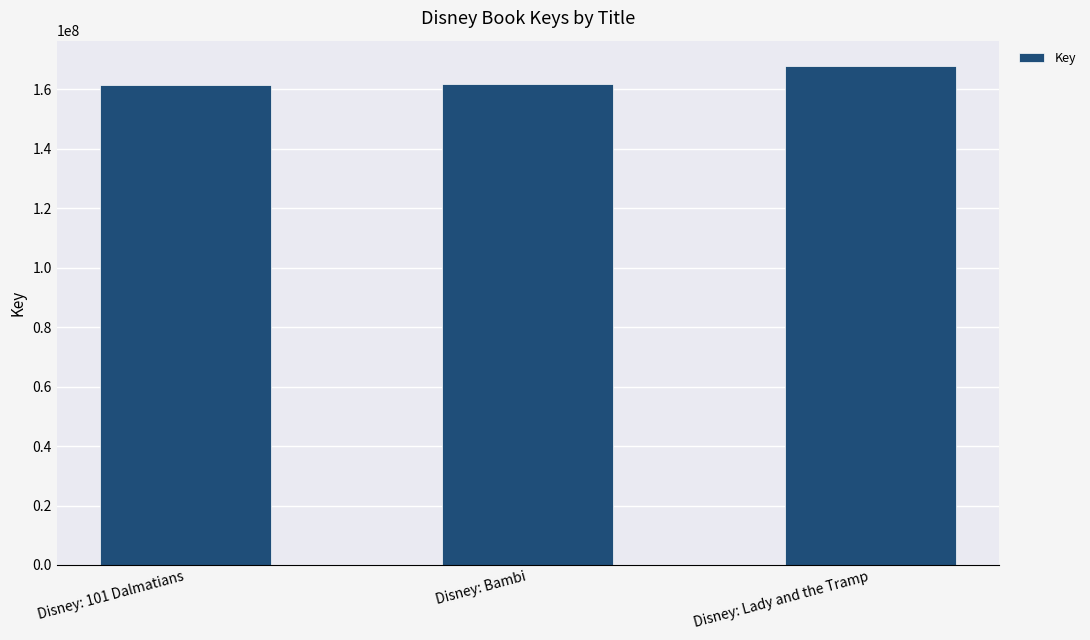

At which label is the value closest to 164733790?

Disney: Bambi